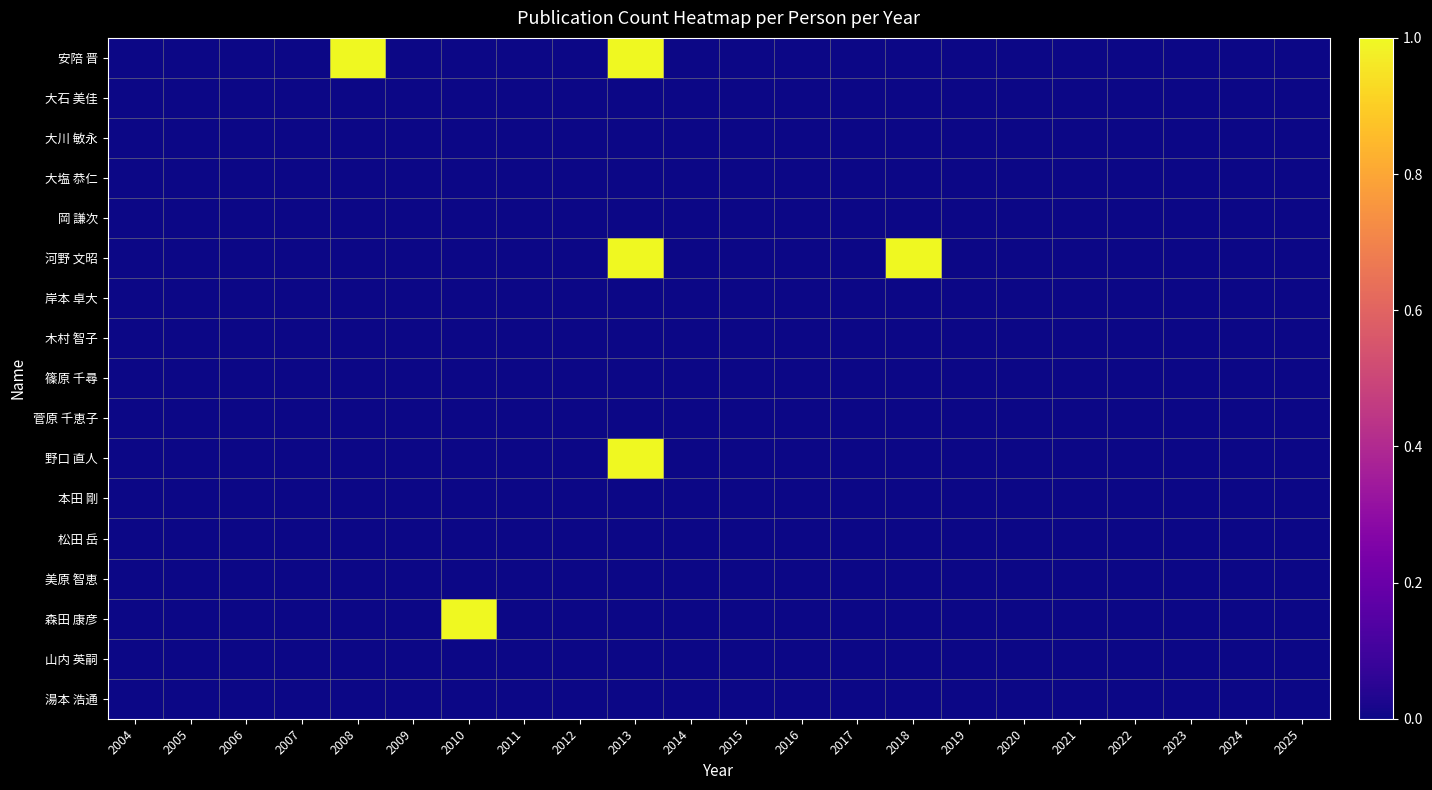

Reading left to right, what are all the values shown in this chart?

安陪 晋: 2004=0	2005=0	2006=0	2007=0	2008=1	2009=0	2010=0	2011=0	2012=0	2013=1	2014=0	2015=0	2016=0	2017=0	2018=0	2019=0	2020=0	2021=0	2022=0	2023=0	2024=0	2025=0
大石 美佳: 2004=0	2005=0	2006=0	2007=0	2008=0	2009=0	2010=0	2011=0	2012=0	2013=0	2014=0	2015=0	2016=0	2017=0	2018=0	2019=0	2020=0	2021=0	2022=0	2023=0	2024=0	2025=0
大川 敏永: 2004=0	2005=0	2006=0	2007=0	2008=0	2009=0	2010=0	2011=0	2012=0	2013=0	2014=0	2015=0	2016=0	2017=0	2018=0	2019=0	2020=0	2021=0	2022=0	2023=0	2024=0	2025=0
大塩 恭仁: 2004=0	2005=0	2006=0	2007=0	2008=0	2009=0	2010=0	2011=0	2012=0	2013=0	2014=0	2015=0	2016=0	2017=0	2018=0	2019=0	2020=0	2021=0	2022=0	2023=0	2024=0	2025=0
岡 謙次: 2004=0	2005=0	2006=0	2007=0	2008=0	2009=0	2010=0	2011=0	2012=0	2013=0	2014=0	2015=0	2016=0	2017=0	2018=0	2019=0	2020=0	2021=0	2022=0	2023=0	2024=0	2025=0
河野 文昭: 2004=0	2005=0	2006=0	2007=0	2008=0	2009=0	2010=0	2011=0	2012=0	2013=1	2014=0	2015=0	2016=0	2017=0	2018=1	2019=0	2020=0	2021=0	2022=0	2023=0	2024=0	2025=0
岸本 卓大: 2004=0	2005=0	2006=0	2007=0	2008=0	2009=0	2010=0	2011=0	2012=0	2013=0	2014=0	2015=0	2016=0	2017=0	2018=0	2019=0	2020=0	2021=0	2022=0	2023=0	2024=0	2025=0
木村 智子: 2004=0	2005=0	2006=0	2007=0	2008=0	2009=0	2010=0	2011=0	2012=0	2013=0	2014=0	2015=0	2016=0	2017=0	2018=0	2019=0	2020=0	2021=0	2022=0	2023=0	2024=0	2025=0
篠原 千尋: 2004=0	2005=0	2006=0	2007=0	2008=0	2009=0	2010=0	2011=0	2012=0	2013=0	2014=0	2015=0	2016=0	2017=0	2018=0	2019=0	2020=0	2021=0	2022=0	2023=0	2024=0	2025=0
菅原 千恵子: 2004=0	2005=0	2006=0	2007=0	2008=0	2009=0	2010=0	2011=0	2012=0	2013=0	2014=0	2015=0	2016=0	2017=0	2018=0	2019=0	2020=0	2021=0	2022=0	2023=0	2024=0	2025=0
野口 直人: 2004=0	2005=0	2006=0	2007=0	2008=0	2009=0	2010=0	2011=0	2012=0	2013=1	2014=0	2015=0	2016=0	2017=0	2018=0	2019=0	2020=0	2021=0	2022=0	2023=0	2024=0	2025=0
本田 剛: 2004=0	2005=0	2006=0	2007=0	2008=0	2009=0	2010=0	2011=0	2012=0	2013=0	2014=0	2015=0	2016=0	2017=0	2018=0	2019=0	2020=0	2021=0	2022=0	2023=0	2024=0	2025=0
松田 岳: 2004=0	2005=0	2006=0	2007=0	2008=0	2009=0	2010=0	2011=0	2012=0	2013=0	2014=0	2015=0	2016=0	2017=0	2018=0	2019=0	2020=0	2021=0	2022=0	2023=0	2024=0	2025=0
美原 智恵: 2004=0	2005=0	2006=0	2007=0	2008=0	2009=0	2010=0	2011=0	2012=0	2013=0	2014=0	2015=0	2016=0	2017=0	2018=0	2019=0	2020=0	2021=0	2022=0	2023=0	2024=0	2025=0
森田 康彦: 2004=0	2005=0	2006=0	2007=0	2008=0	2009=0	2010=1	2011=0	2012=0	2013=0	2014=0	2015=0	2016=0	2017=0	2018=0	2019=0	2020=0	2021=0	2022=0	2023=0	2024=0	2025=0
山内 英嗣: 2004=0	2005=0	2006=0	2007=0	2008=0	2009=0	2010=0	2011=0	2012=0	2013=0	2014=0	2015=0	2016=0	2017=0	2018=0	2019=0	2020=0	2021=0	2022=0	2023=0	2024=0	2025=0
湯本 浩通: 2004=0	2005=0	2006=0	2007=0	2008=0	2009=0	2010=0	2011=0	2012=0	2013=0	2014=0	2015=0	2016=0	2017=0	2018=0	2019=0	2020=0	2021=0	2022=0	2023=0	2024=0	2025=0